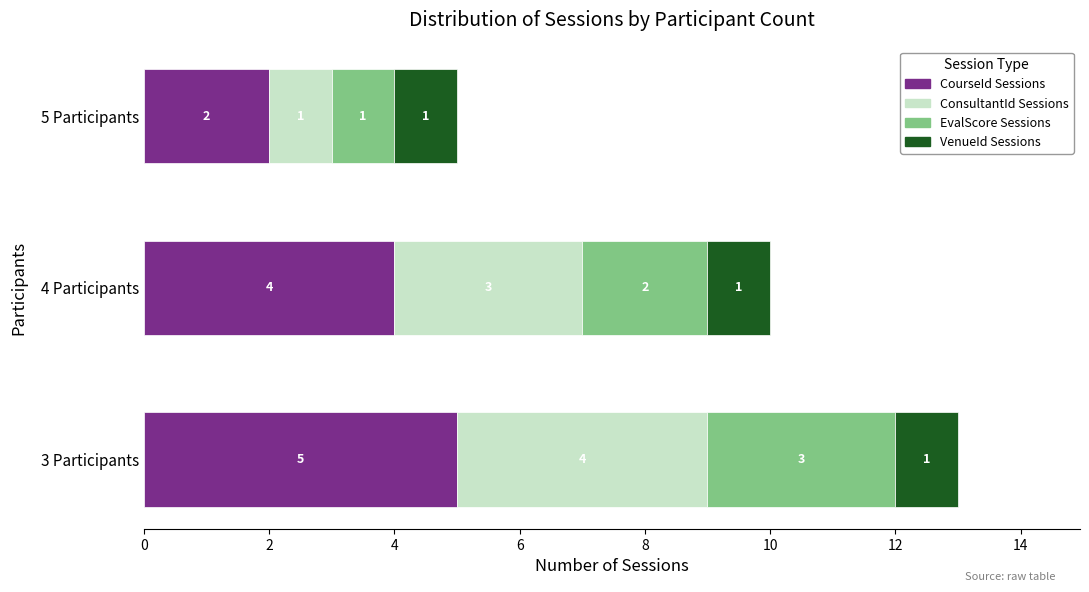

Rank the categories by CourseId Sessions value from lowest to highest.

5 Participants, 4 Participants, 3 Participants